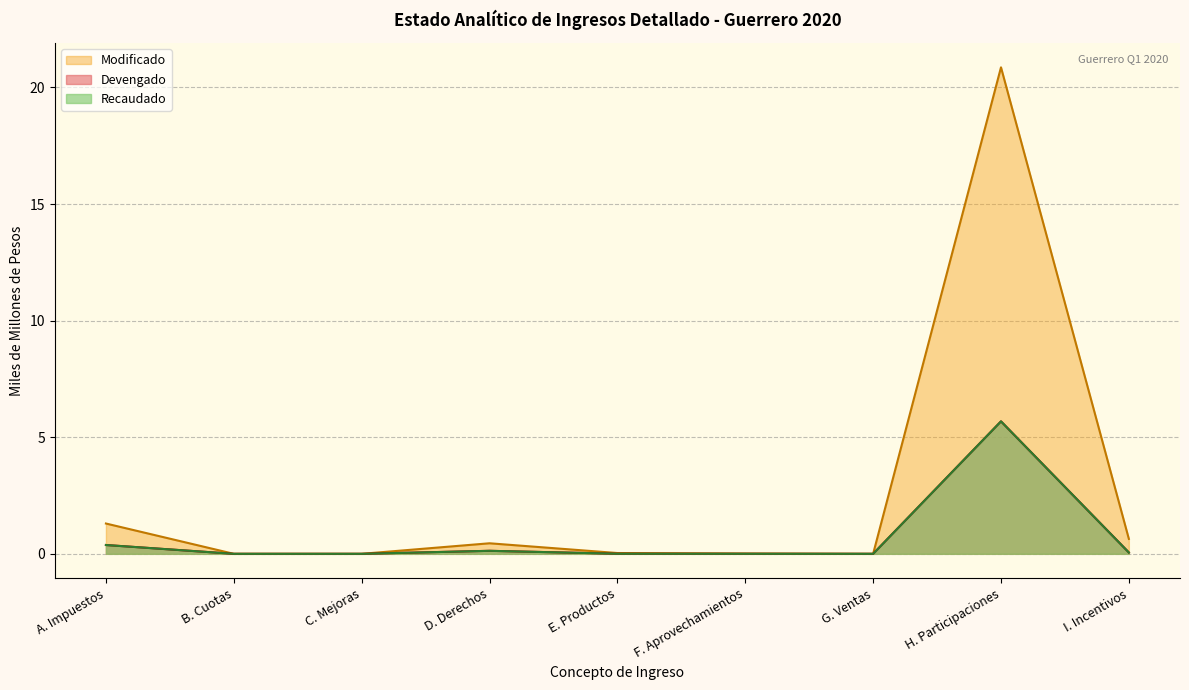

Which label corresponds to the largest value in the chart?

H. Participaciones